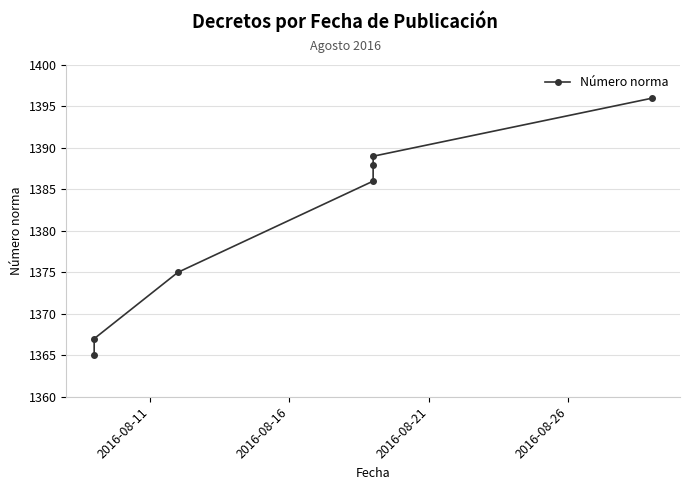

What is the greatest value displayed?

1396